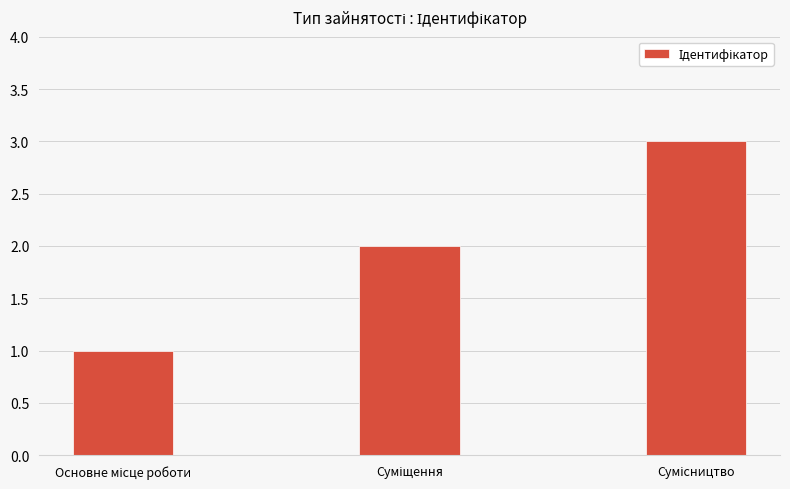

What is the sum of all values?

6